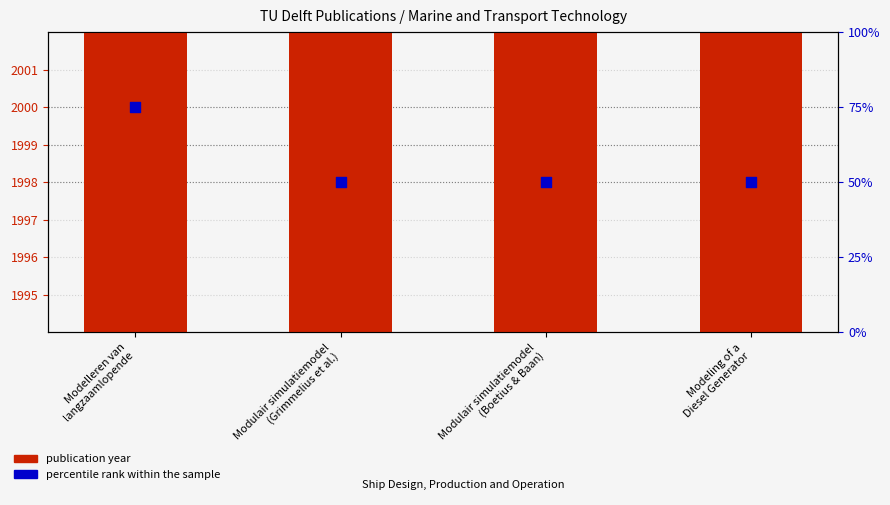

Is the value of publication year at Modeling of a
Diesel Generator greater than the value of percentile rank within the sample at Modeling of a
Diesel Generator?

Yes